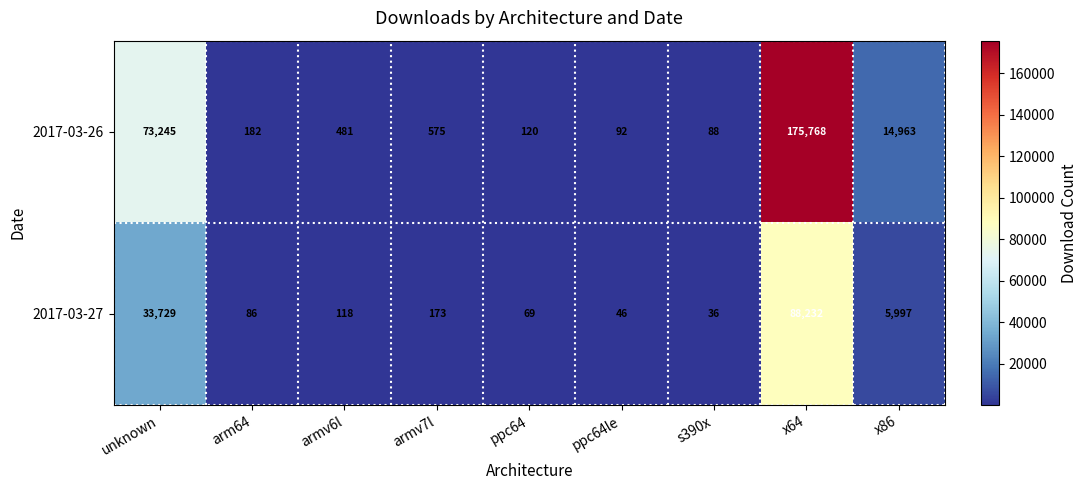

True or false: 2017-03-26 has a value of 391 at armv7l.

False